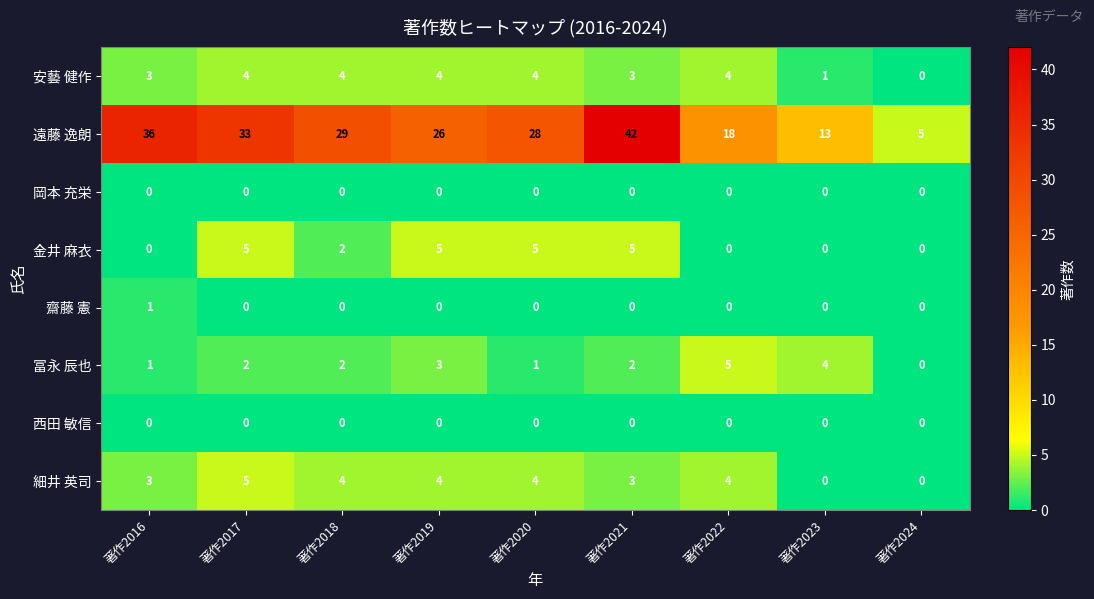

What is the difference between the 遠藤 逸朗 values at 著作2022 and 著作2016?

18